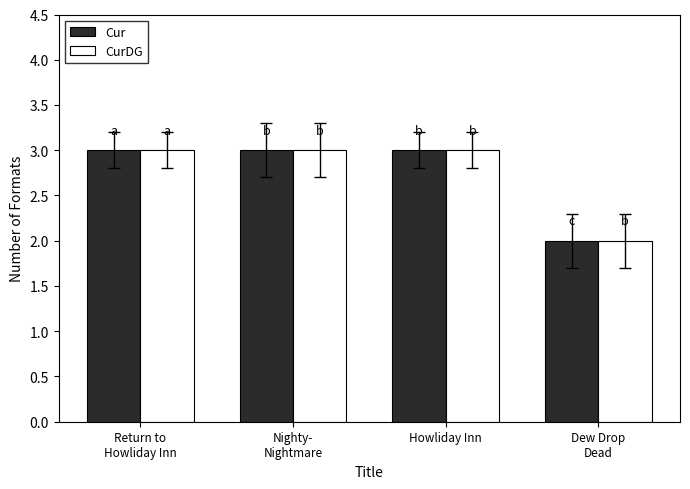

What is the sum of all Cur values?

11